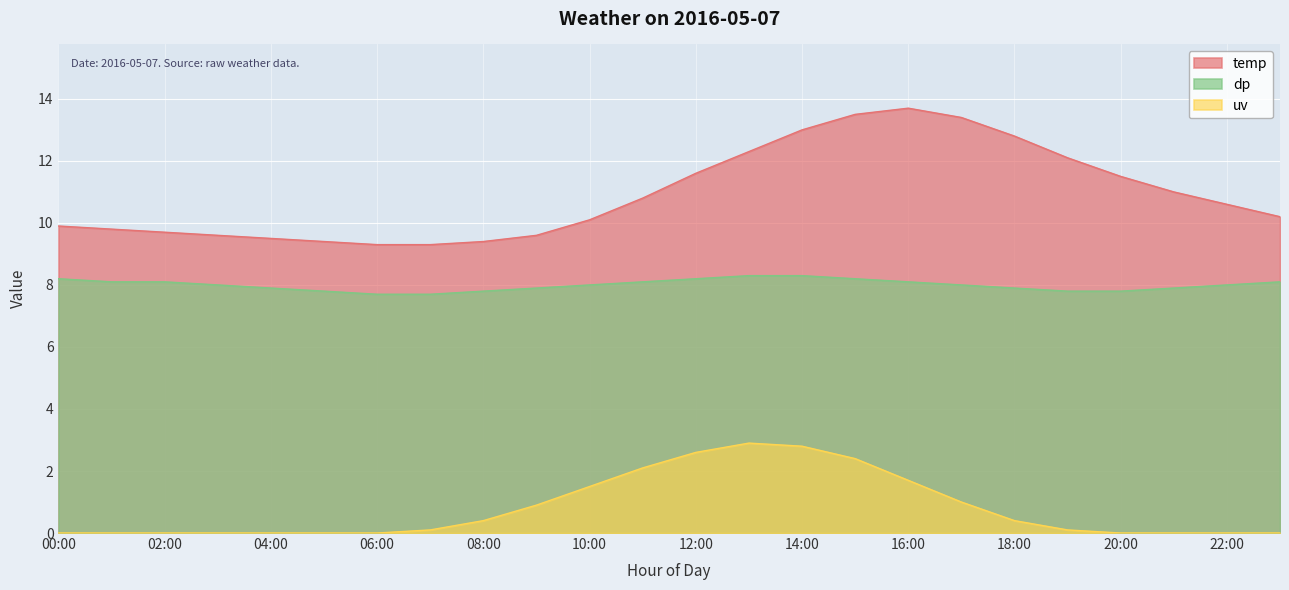

The value of uv at 09:00 is 0.9. True or false?

True